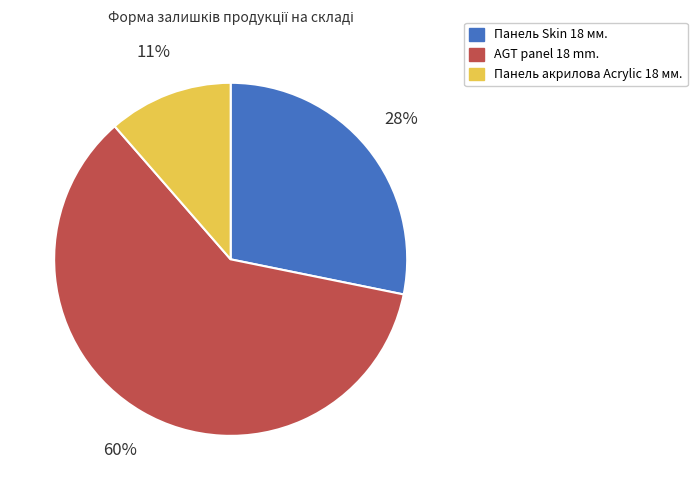

Does AGT panel 18 mm. represent more than half of the total?

Yes